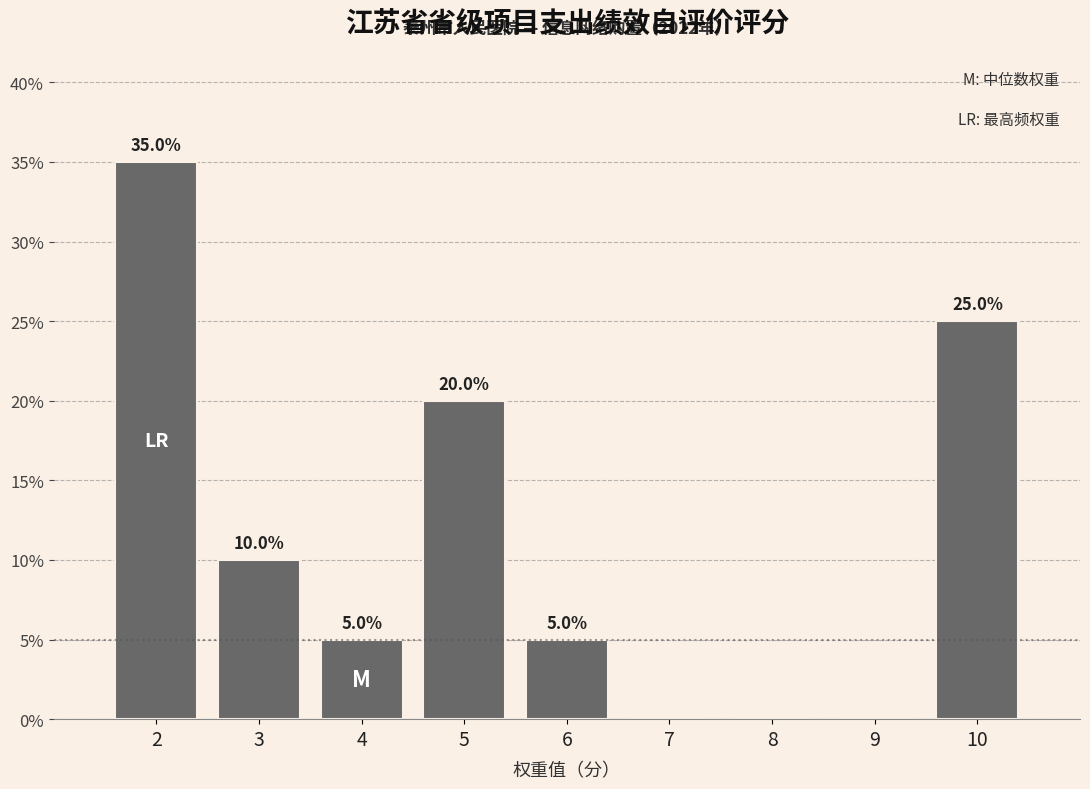

Over which range of the x-axis is the bar tallest?

1.5 to 2.5